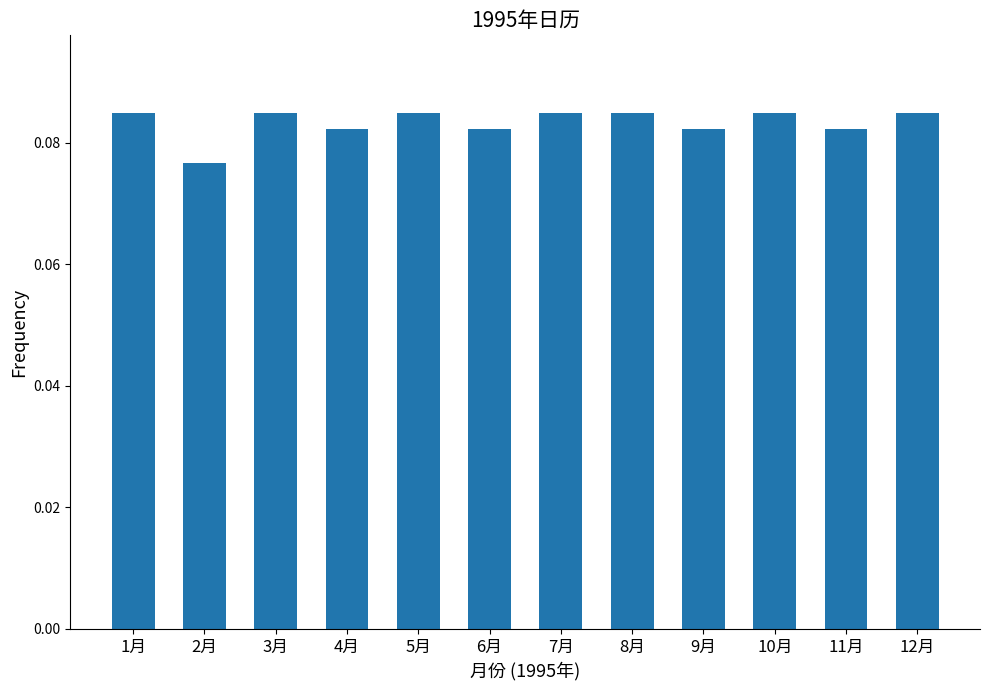

Which label corresponds to the smallest value in the chart?

2月